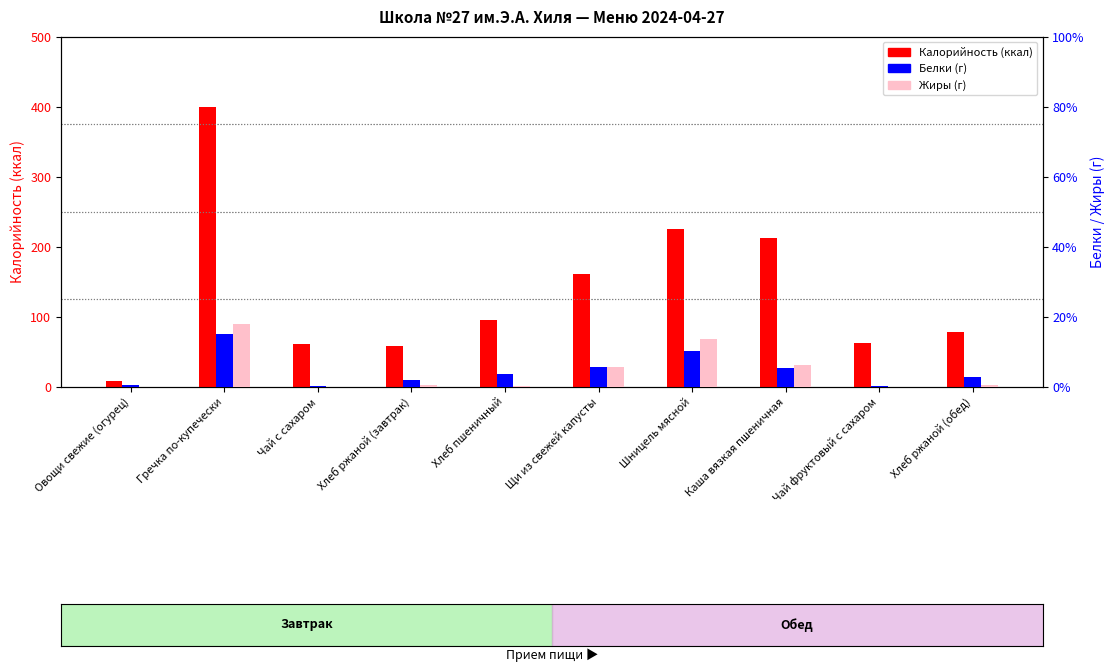

What is the total value across all series at Овощи свежие (огурец)?

9.1